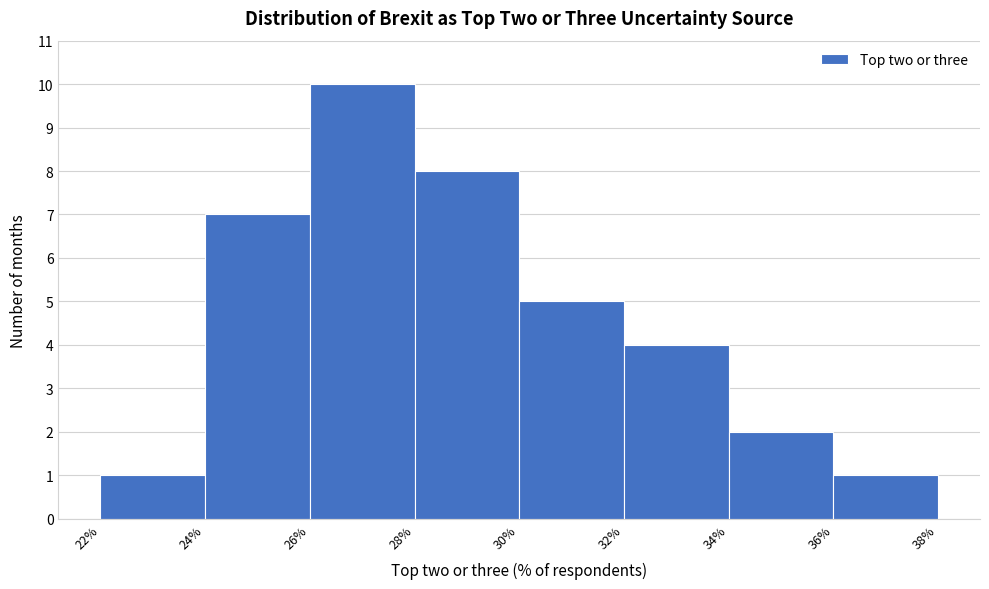

Over which range of the x-axis is the bar tallest?

26% to 28%